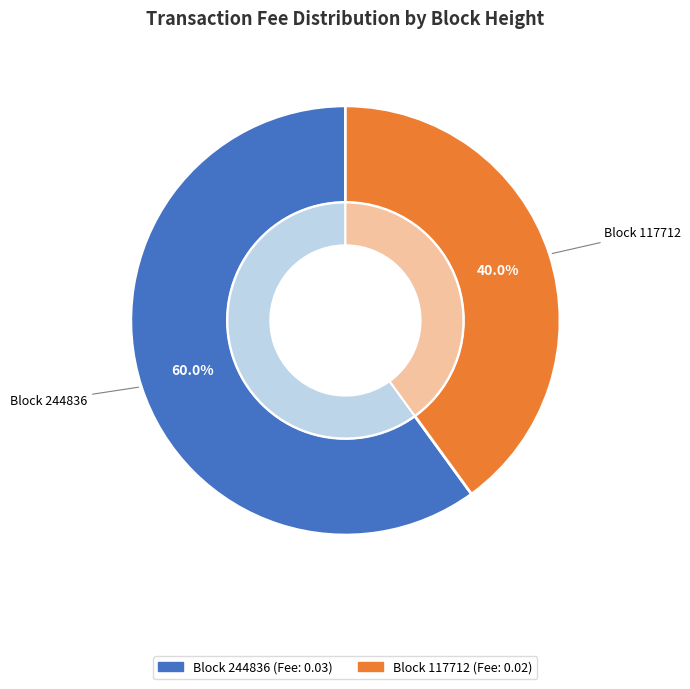

Combined, what portion of the pie is 117712 and 244836?

100.0%